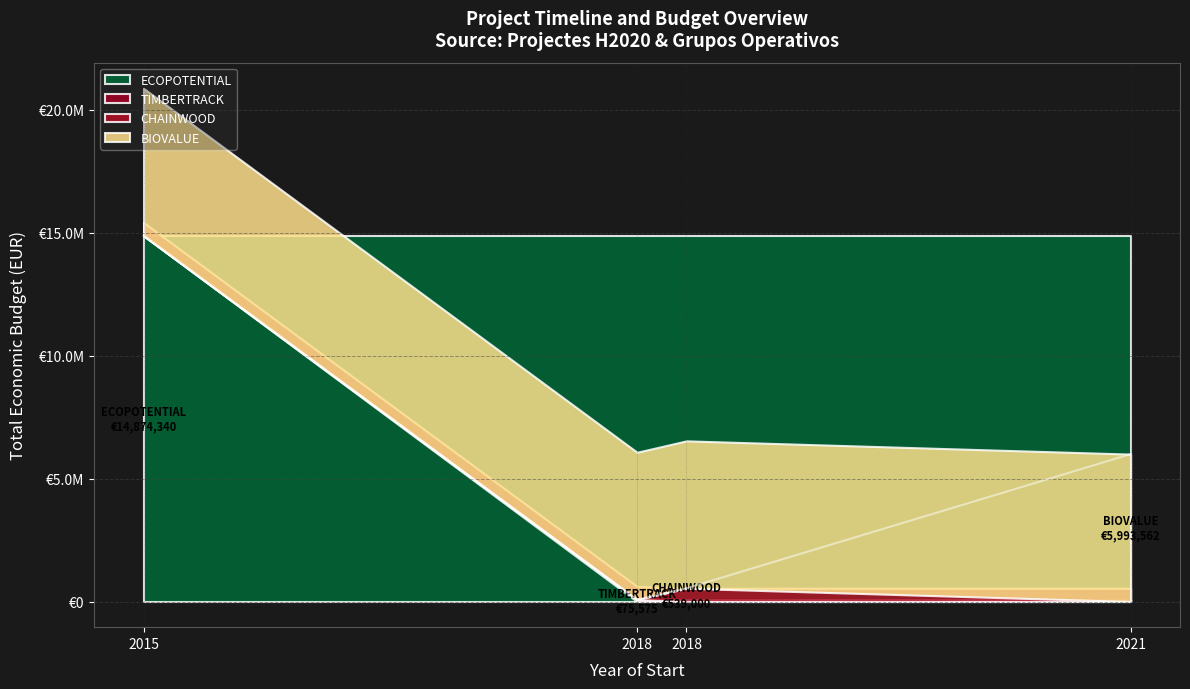

Where does the data first go above 5993562?

2015